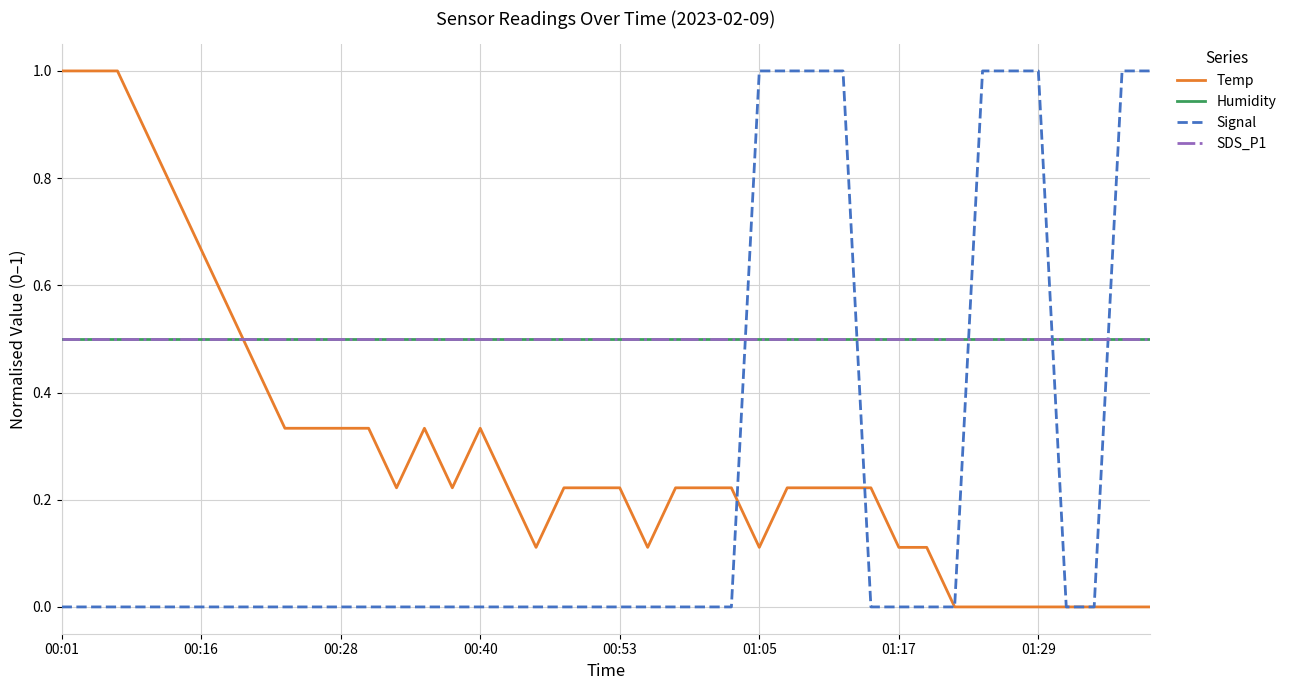

Does the chart display data point markers on the line(s)?

No